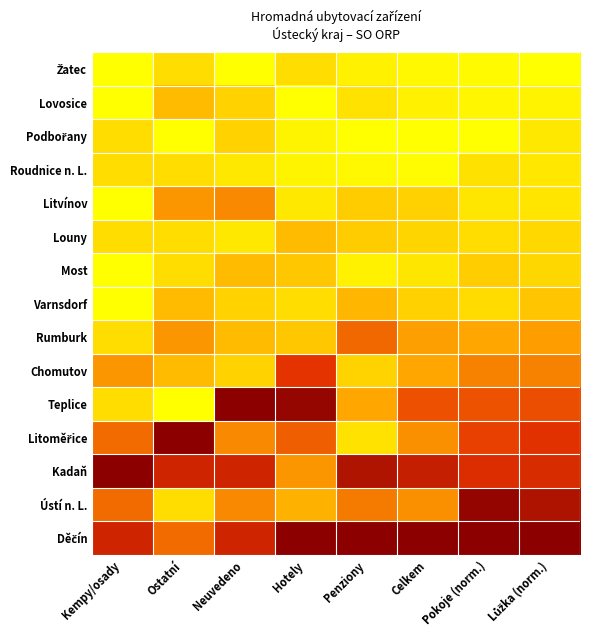

What is the greatest value displayed?

1.0